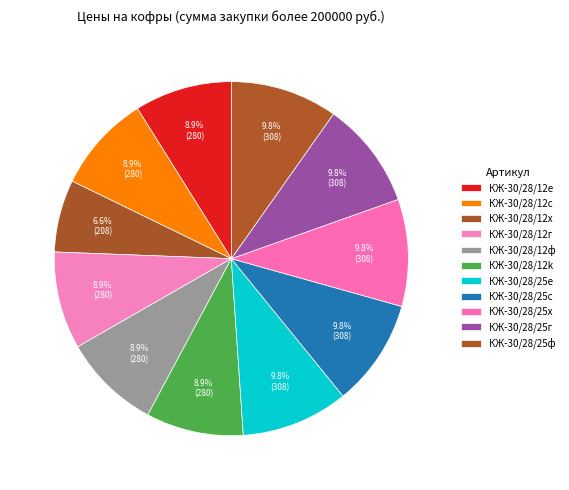

Does КЖ-30/28/25е account for over 50% of the chart?

No